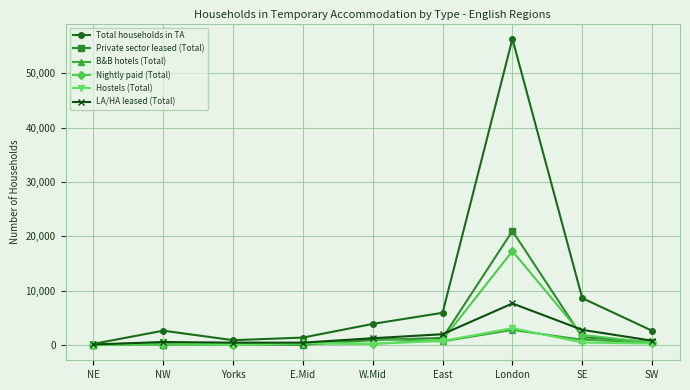

At which label does Private sector leased (Total) first exceed 540?

W.Mid